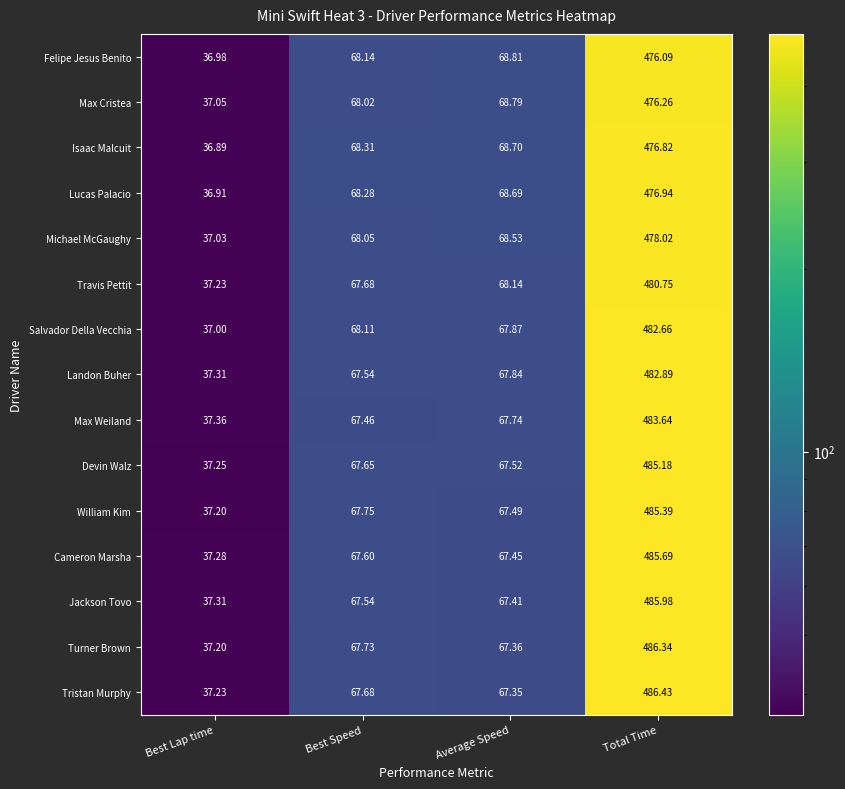

Where is Michael McGaughy nearest to the value 257?

Average Speed